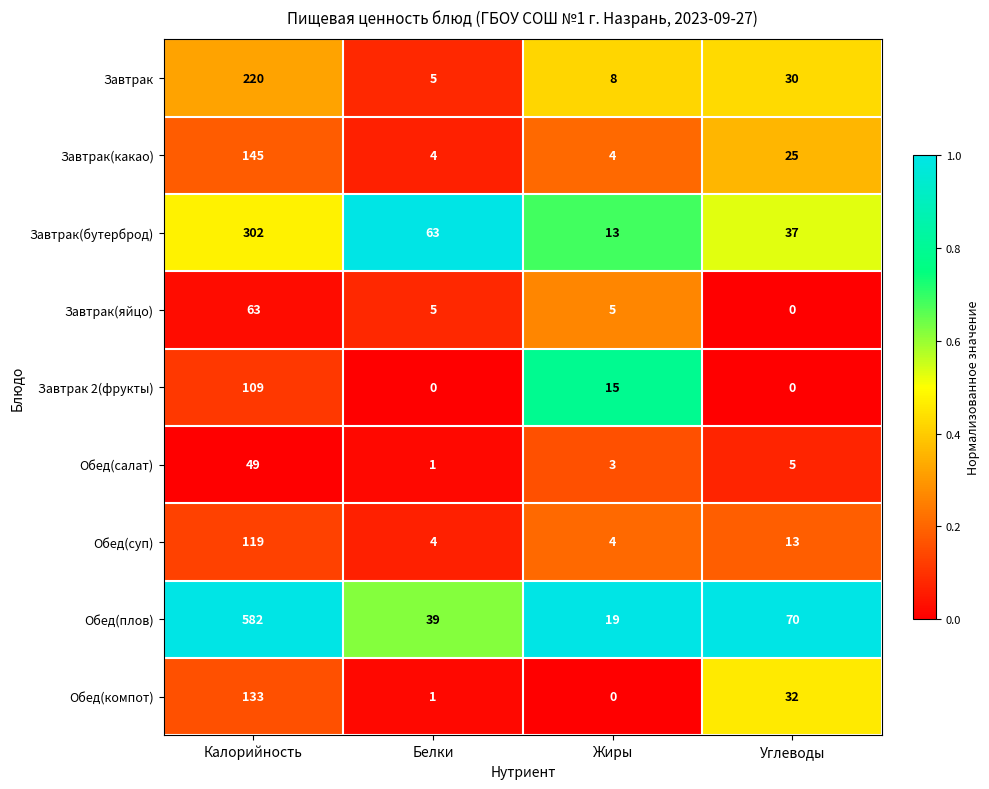

Which series has the largest total across all categories?

Обед(плов)